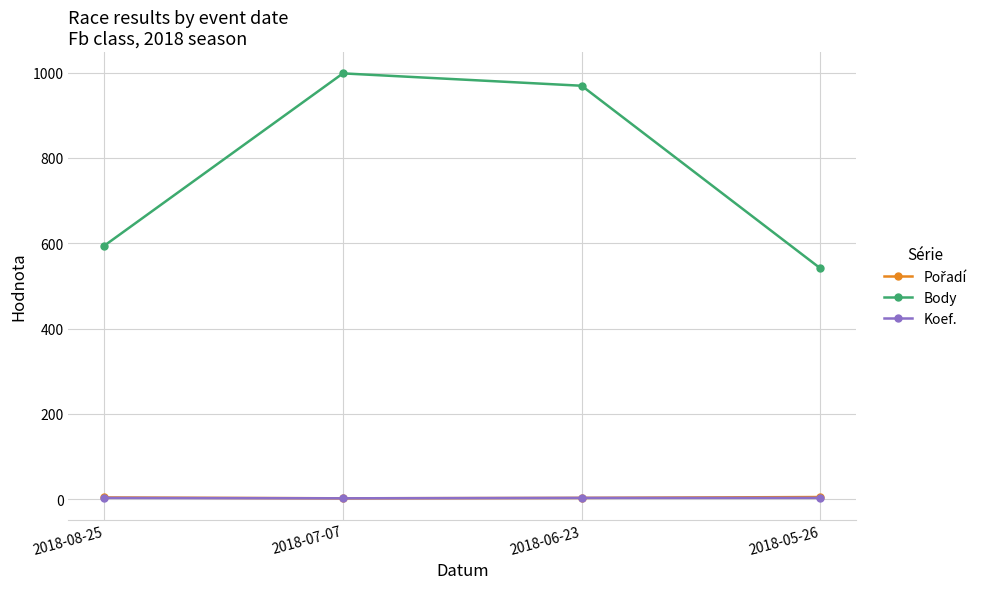

How many distinct data groups are displayed?

3